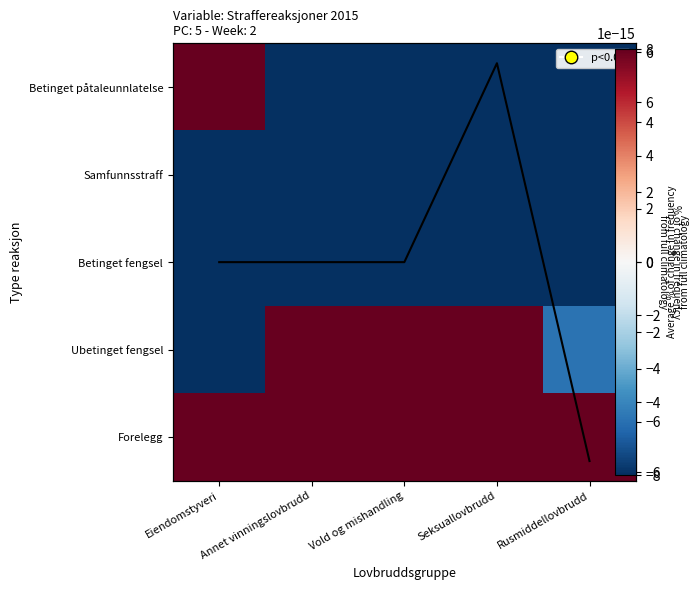

Count the Row mean values in the range 0 to 1.

4